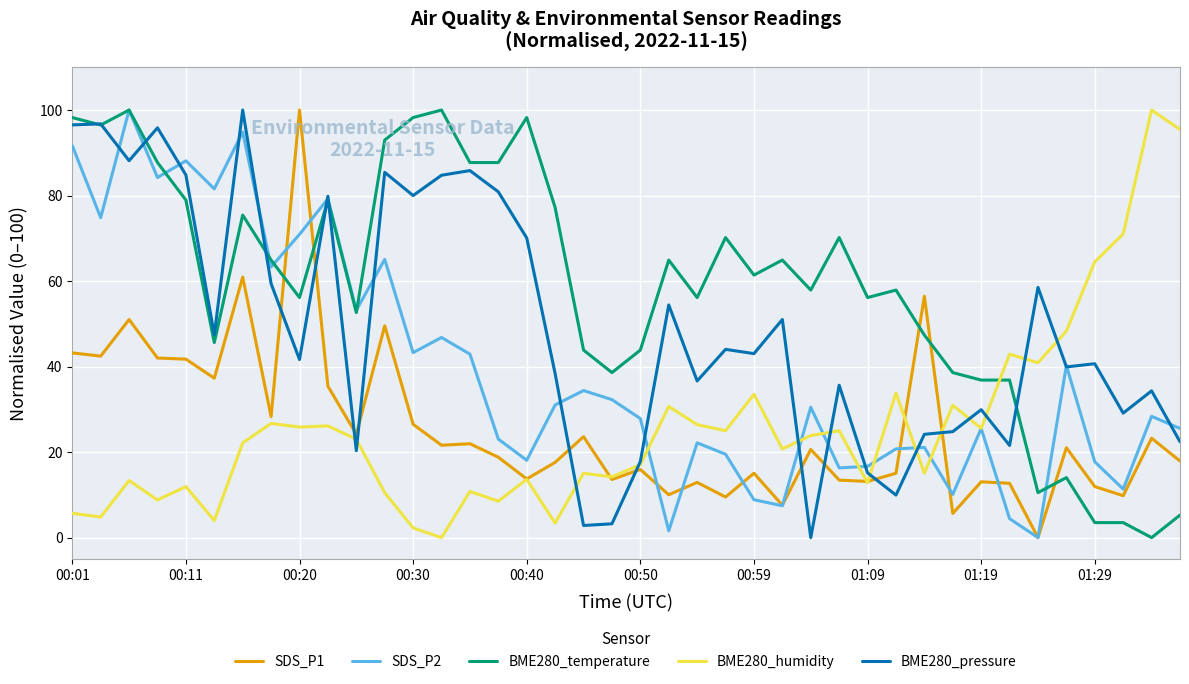

True or false: BME280_humidity and BME280_temperature intersect in this chart.

True